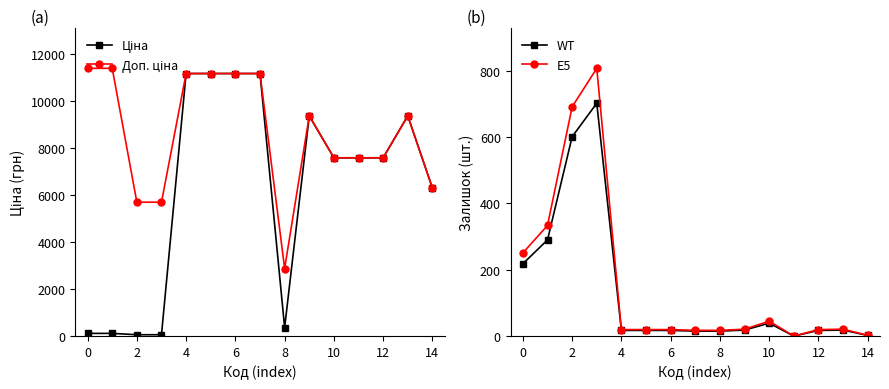

What is the average value of the WT series?

132.4